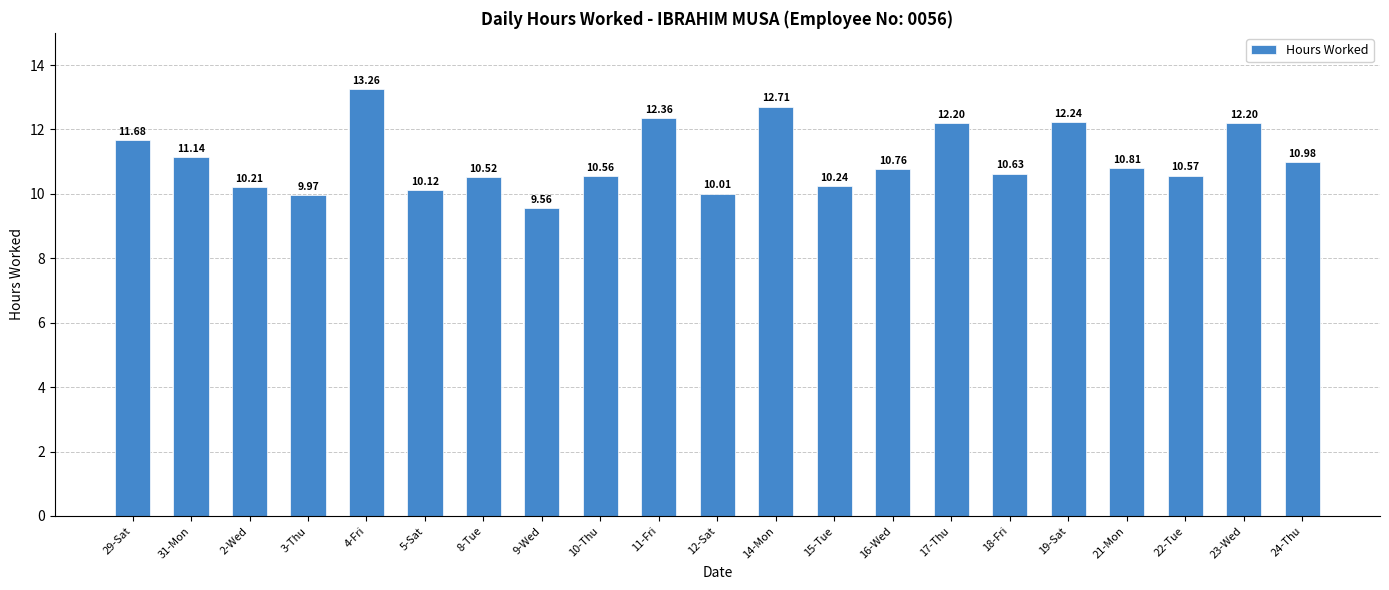

Approximately how many times larger is the value at 2-Wed compared to 29-Sat?

0.9